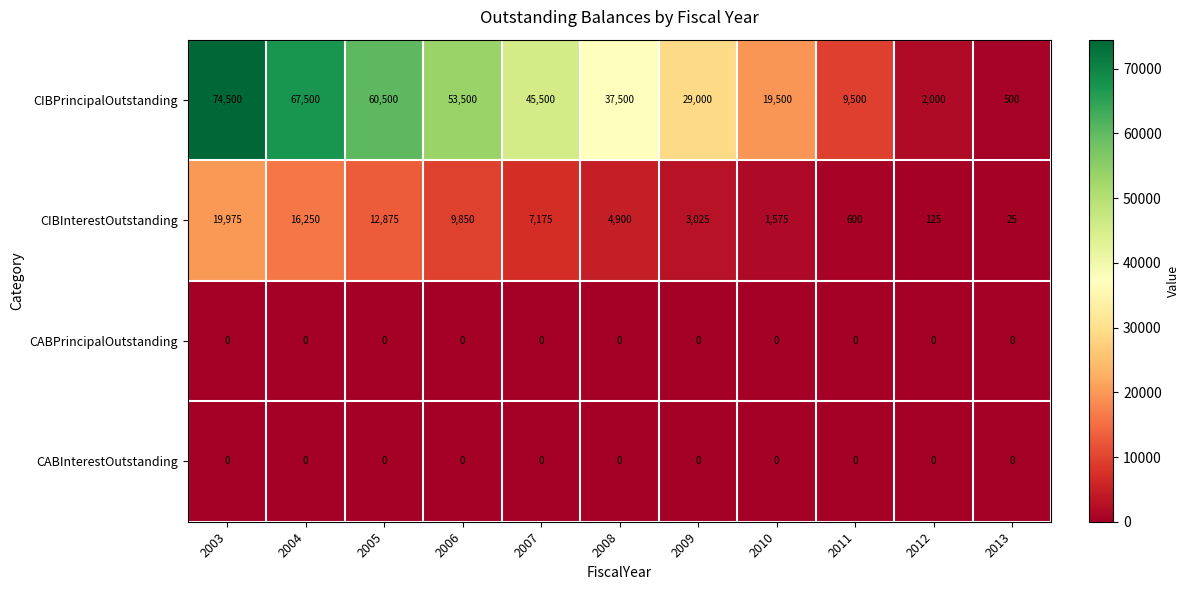

Which series has the largest range (max minus min)?

CIBPrincipalOutstanding